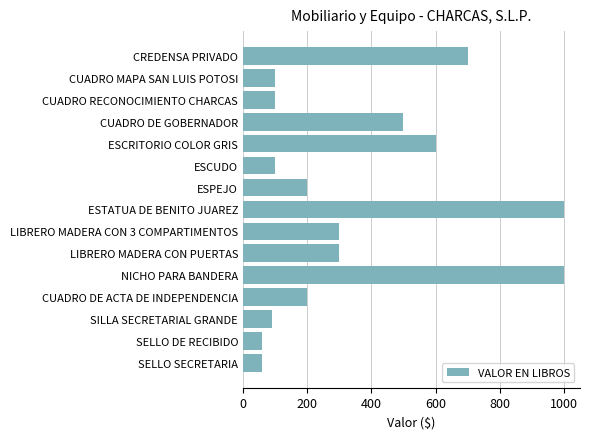

Reading top to bottom, what are all the values shown in this chart?

700	100	100	500	600	100	200	1000	300	300	1000	200	90	60	60